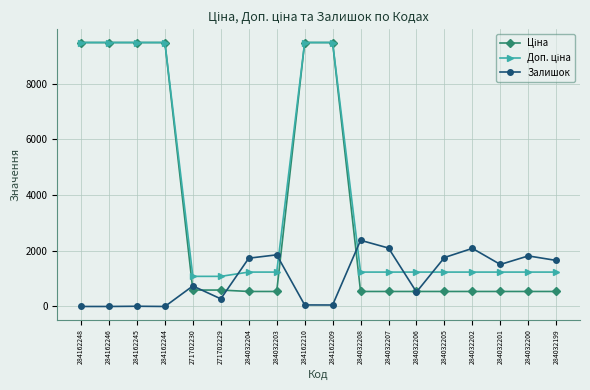

What is the label of the 13th point from the left?

284032206